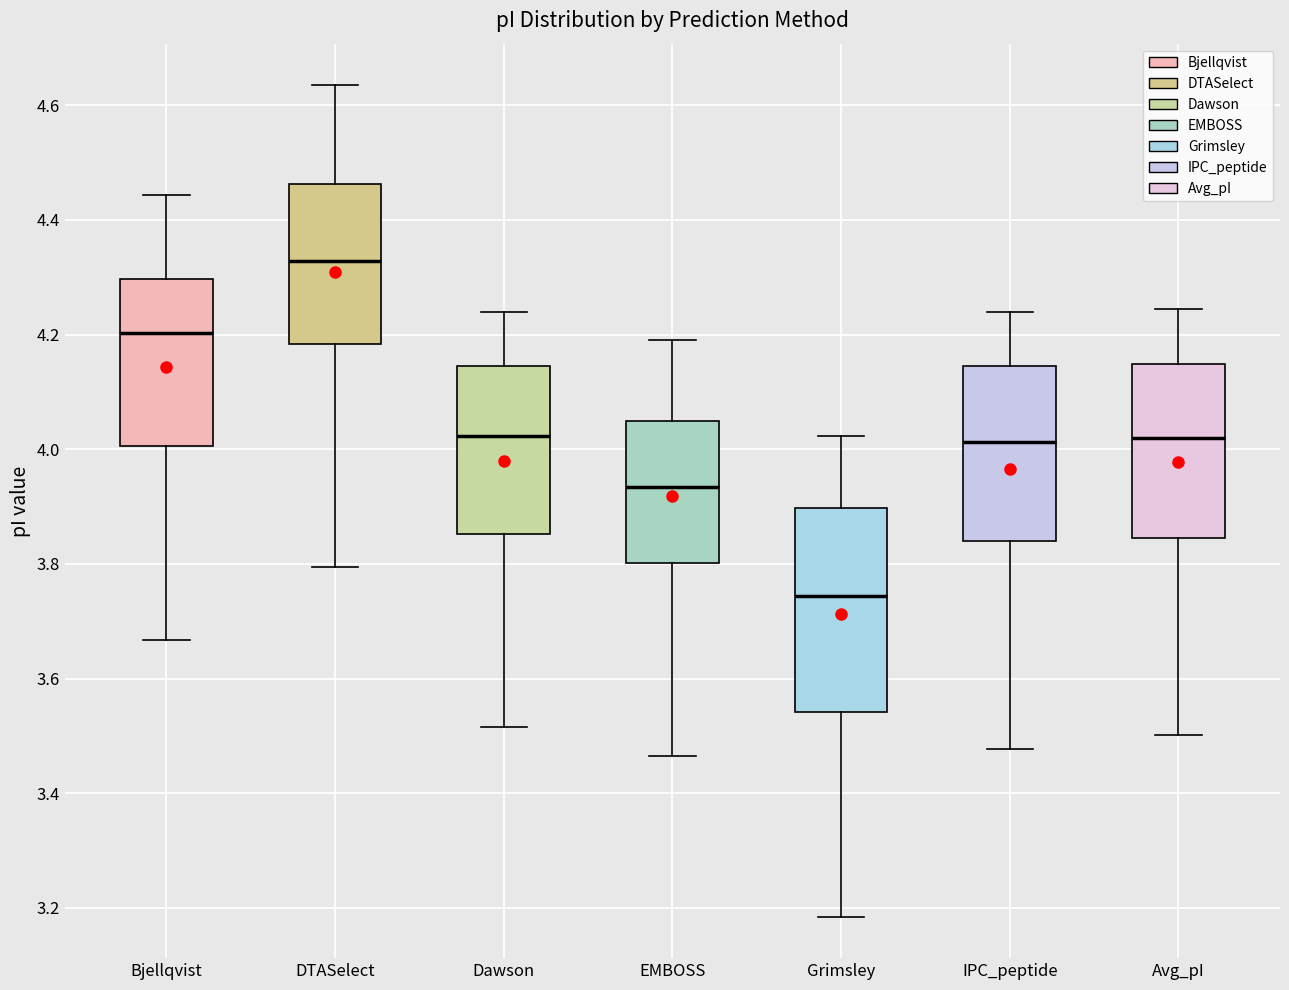

Which box's median line is the lowest?

Grimsley